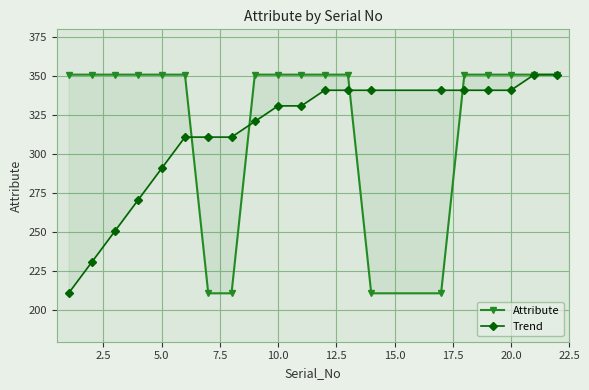

Reading left to right, what are all the values shown in this chart?

Attribute: 351	351	351	351	351	351	211	211	351	351	351	351	351	211	211	351	351	351	351	351
Trend: 211	231	251	271	291	311	311	311	321	331	331	341	341	341	341	341	341	341	351	351